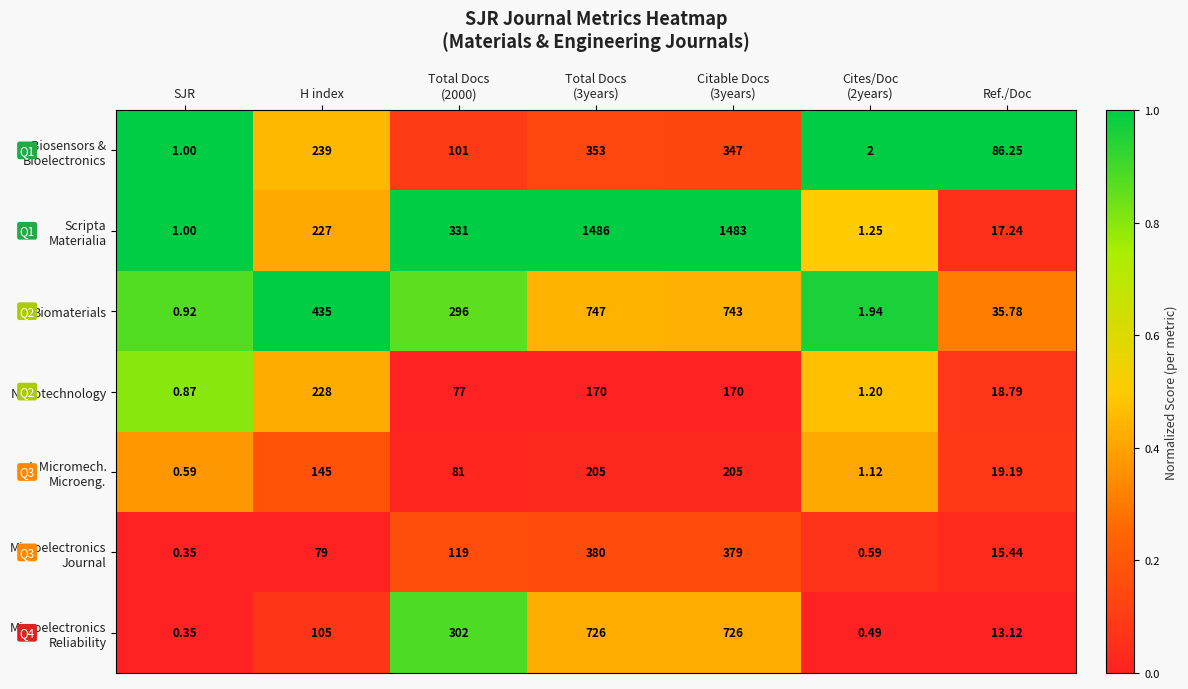

At which category does the chart reach its minimum across all series?

SJR